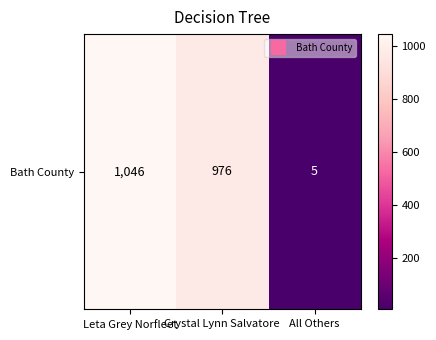

What is the difference between the maximum and minimum values?

1041